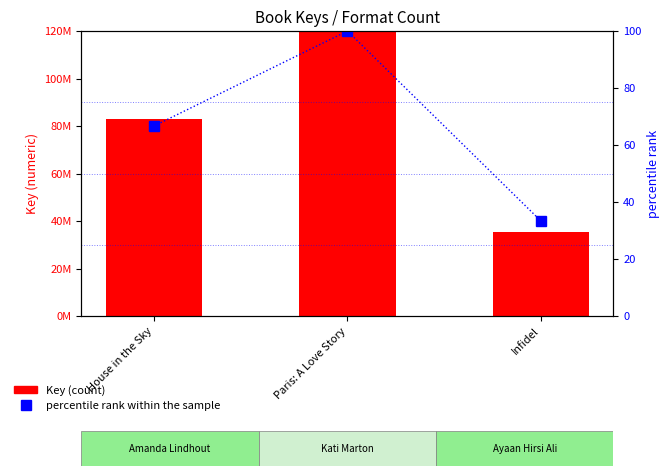

What is the difference between the maximum and minimum values in the percentile rank within the sample series?

66.7